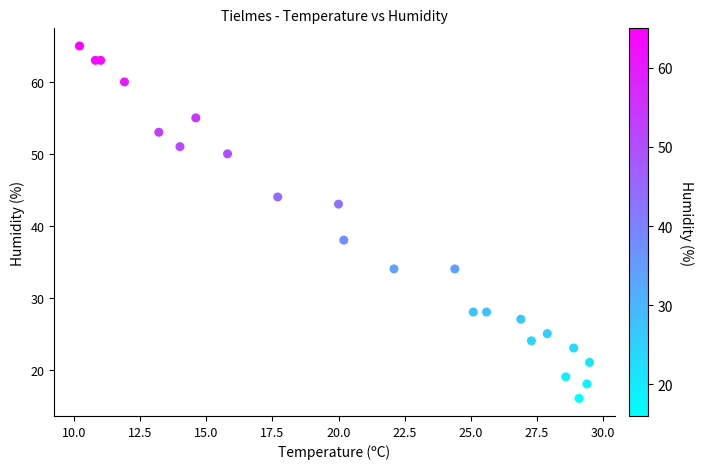

What Y value in the scatter plot is closest to 40?

38